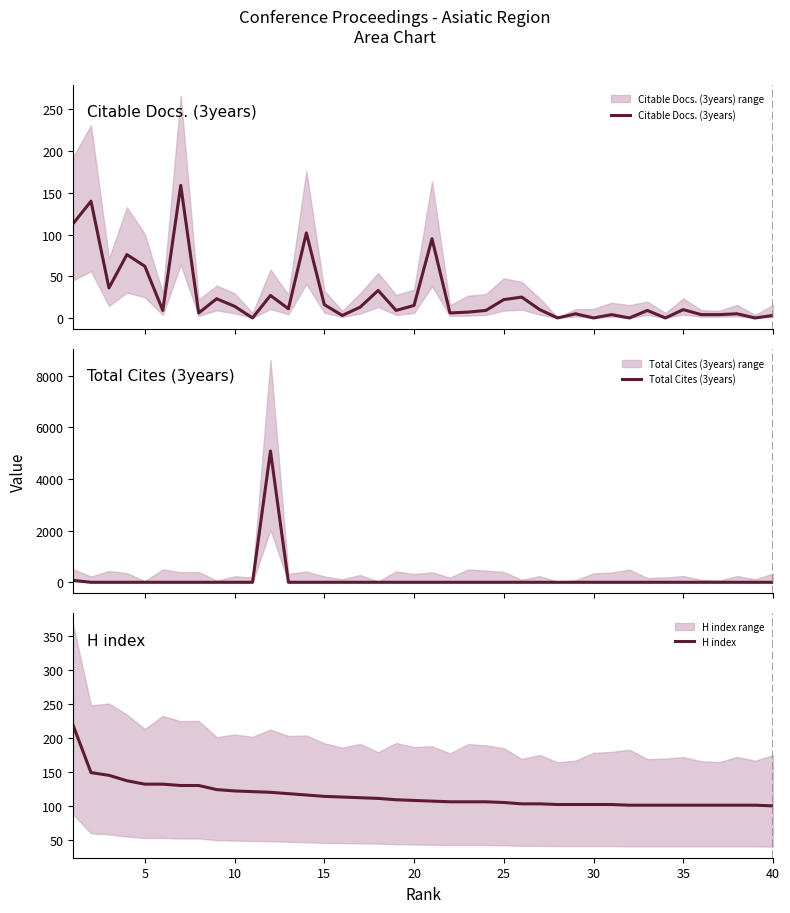

What is the maximum value for H index?

219